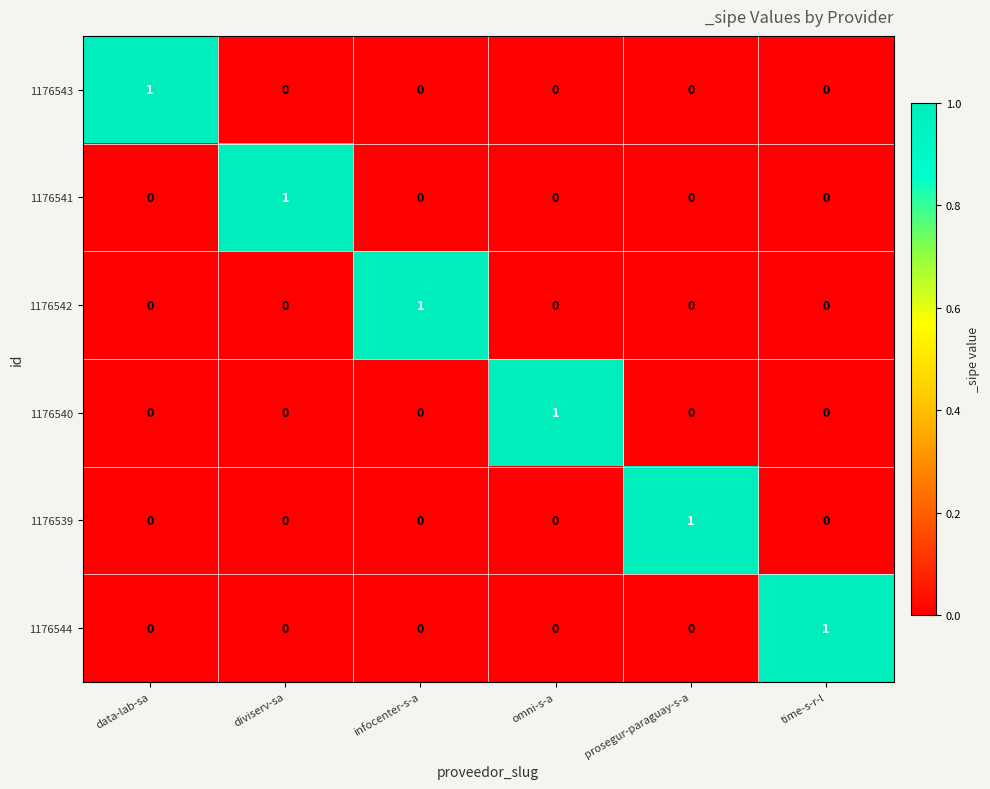

How many data points does each series have?

6